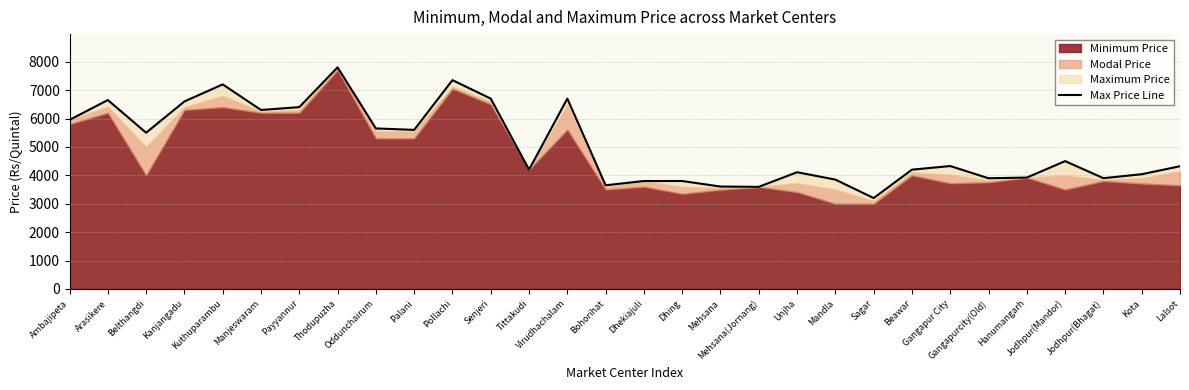

Which has a higher value, Gangapur City or Virudhachalam?

Virudhachalam